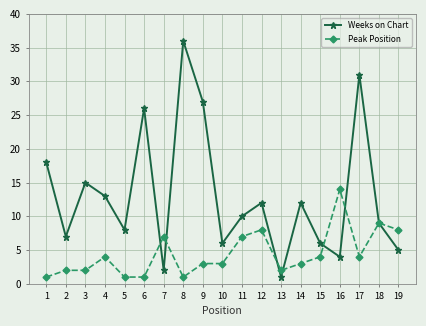

True or false: Weeks on Chart has more than 2 interior local peaks.

True